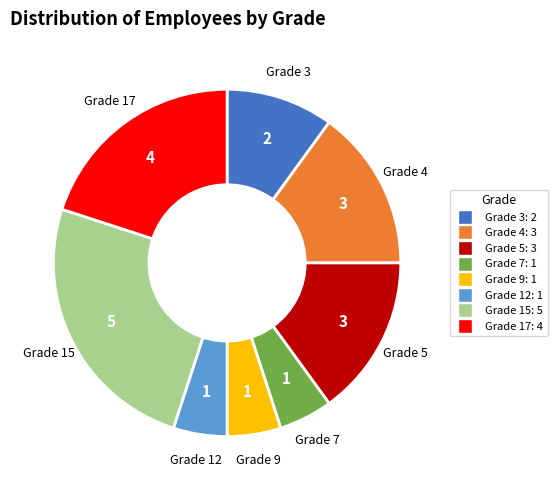

How many segments does this pie chart have?

8